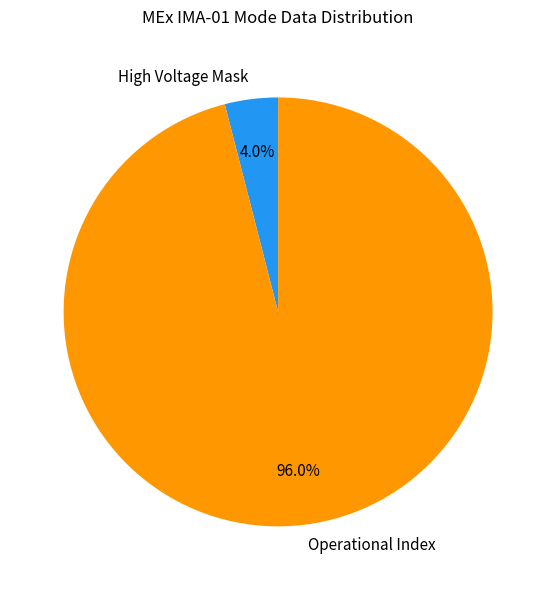

What percentage is NOT represented by High Voltage Mask?

96.0%